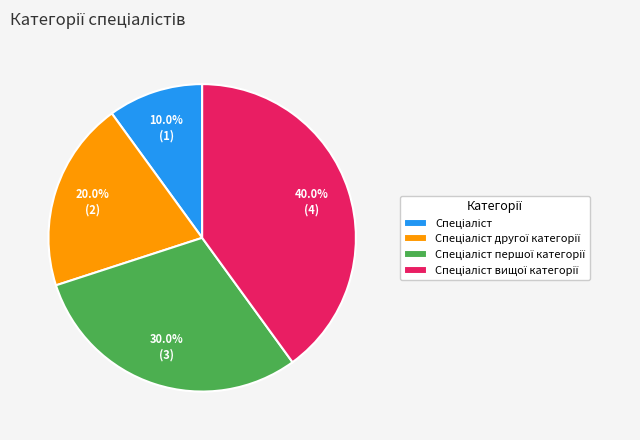

Is there any slice that represents more than half of the pie?

No